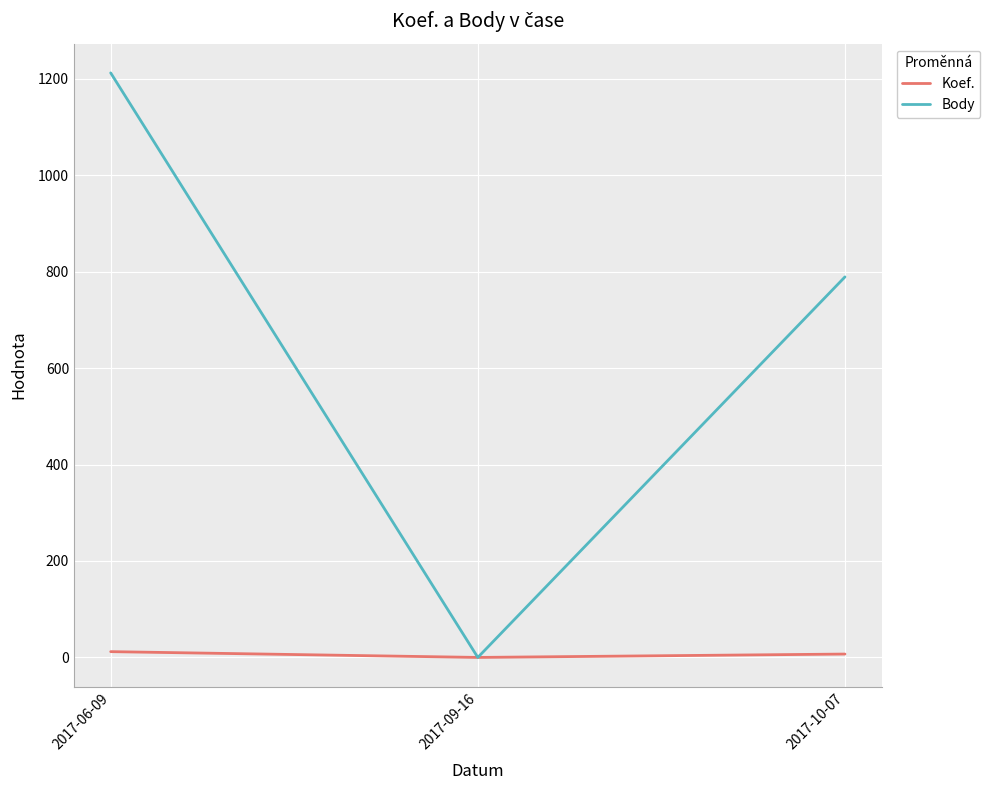

How many values in the Koef. series are below 7?

1